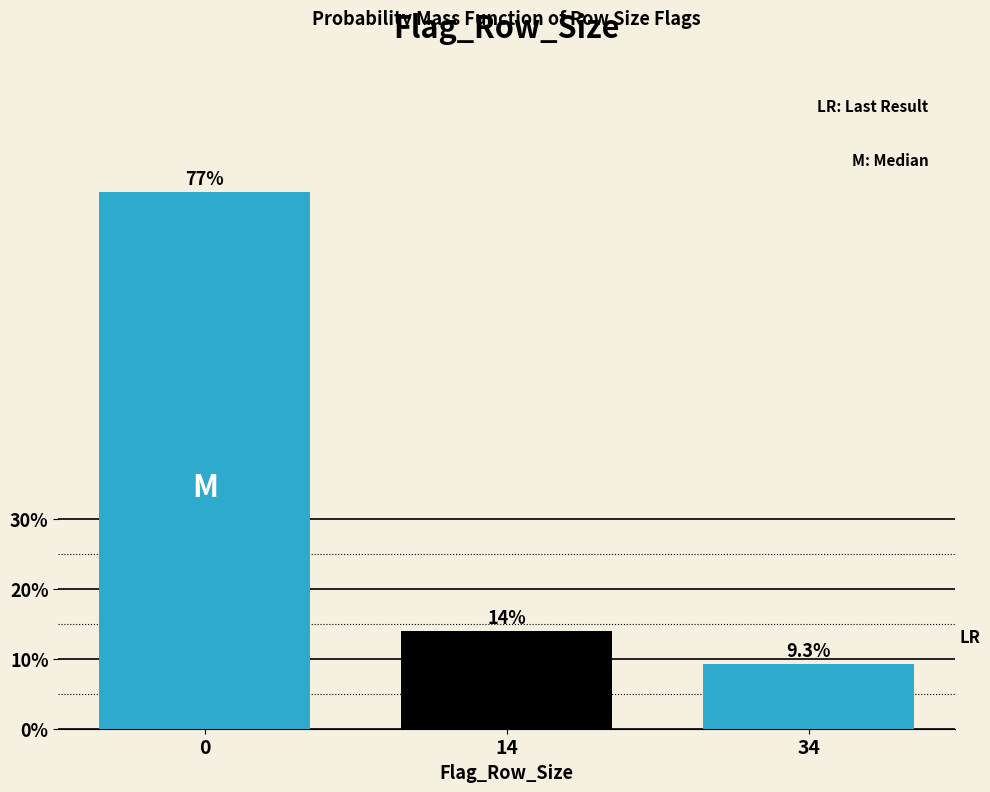

Reading left to right, what are all the values shown in this chart?

0=76.7	14=14.0	34=9.3